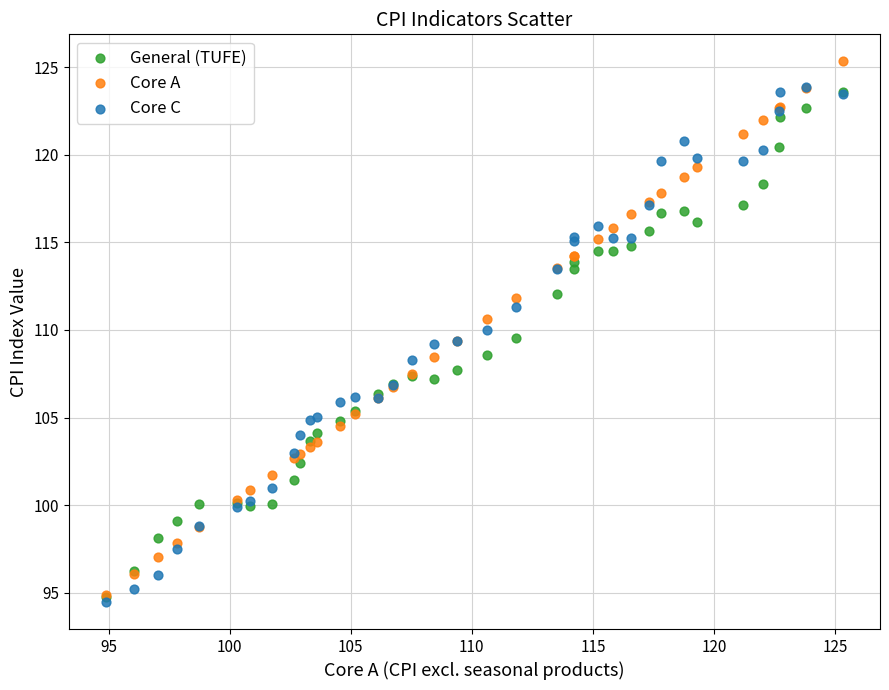

Which series contains the highest Y value?

Core A